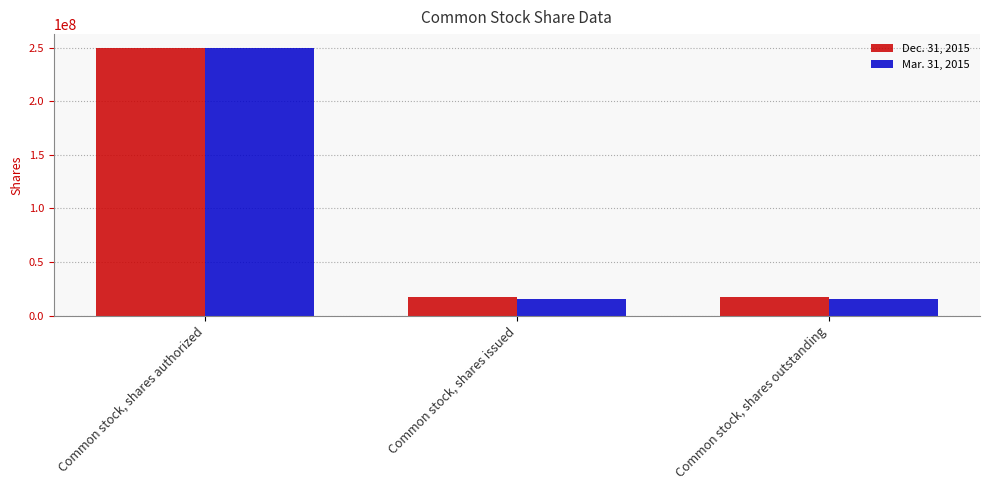

Between Common stock, shares authorized and Common stock, shares issued, which series saw the biggest shift?

Mar. 31, 2015